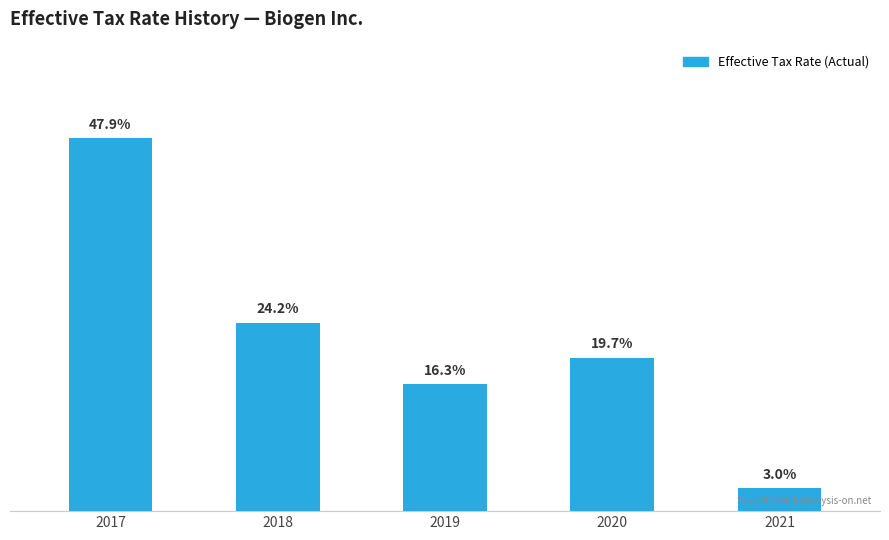

Reading left to right, transcribe all the data shown in this chart.

0.5	0.2	0.2	0.2	0.0